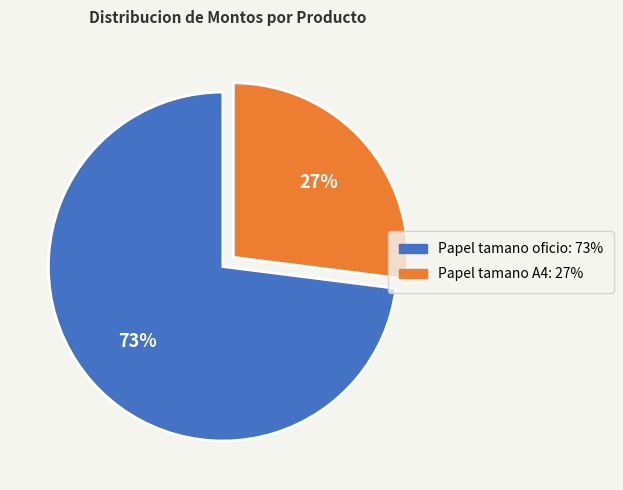

Rank the categories by value from lowest to highest.

Papel tamano A4, Papel tamano oficio